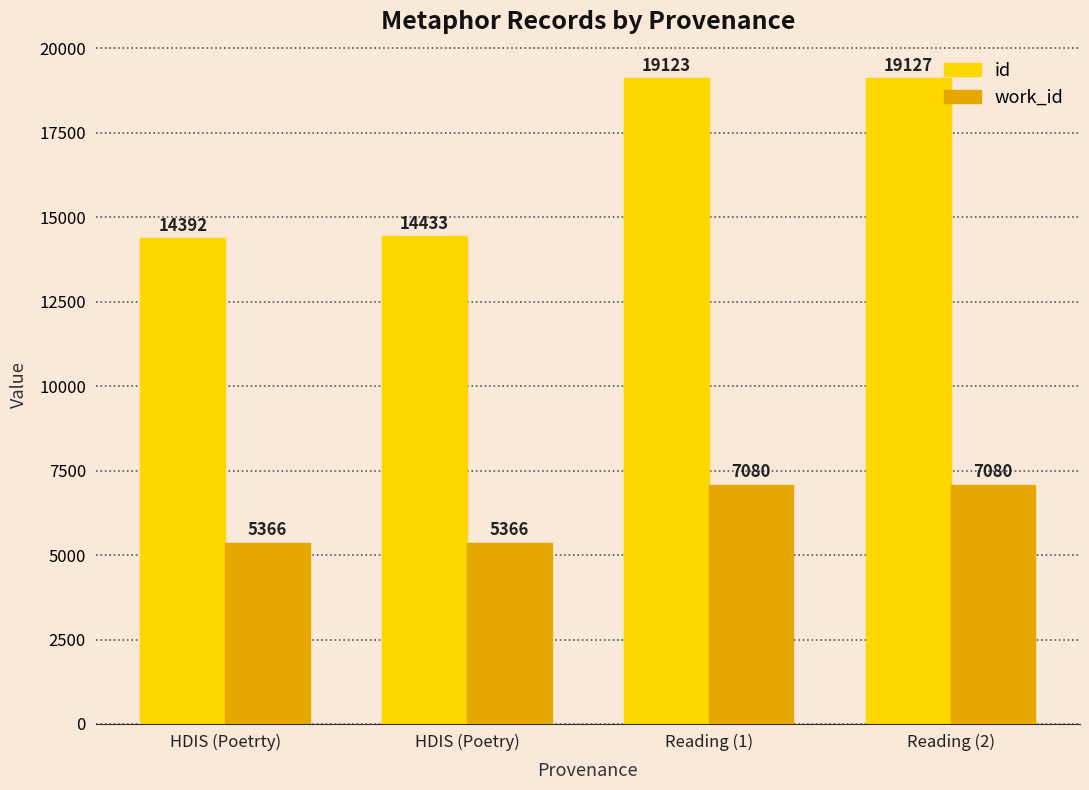

Is the value of work_id at HDIS (Poetry) greater than the value of id at HDIS (Poetry)?

No